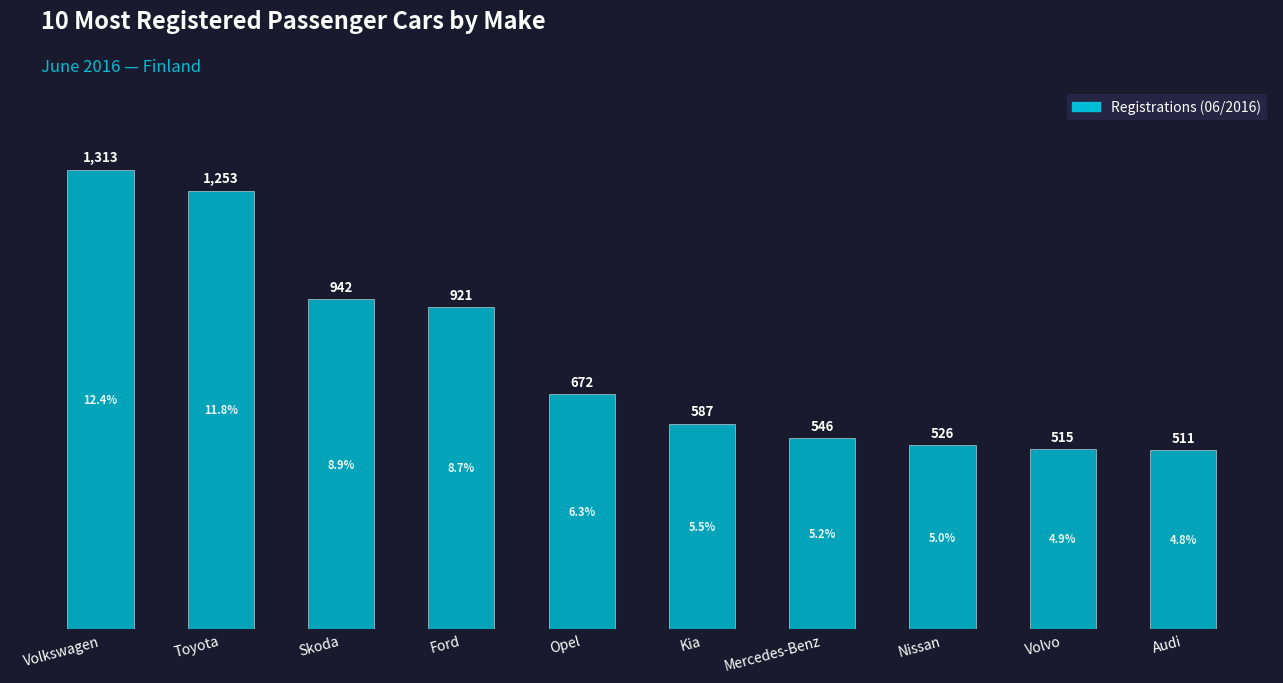

Rank the categories by value from lowest to highest.

Audi, Volvo, Nissan, Mercedes-Benz, Kia, Opel, Ford, Skoda, Toyota, Volkswagen